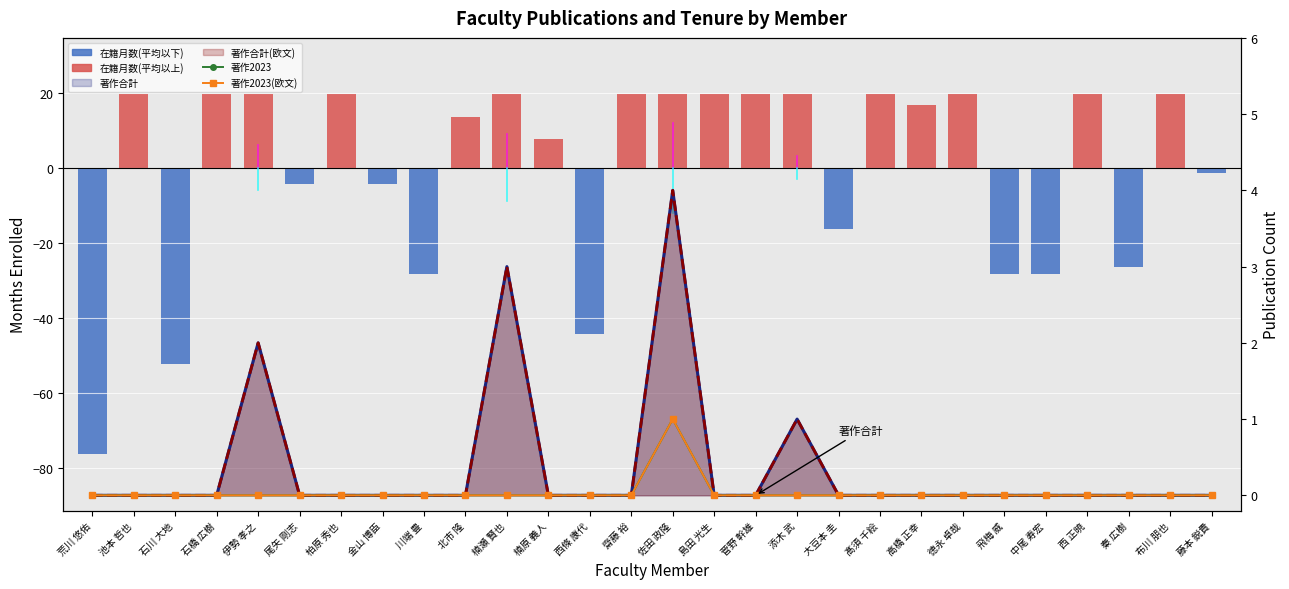

Rank the categories by 著作2023 value from lowest to highest.

荒川 悠佑, 池本 哲也, 石川 大地, 石橋 広樹, 伊勢 孝之, 尾矢 剛志, 柏原 秀也, 金山 博臣, 川端 豊, 北市 隆, 楠瀬 賢也, 楠原 義人, 西條 康代, 齋藤 裕, 島田 光生, 菅野 幹雄, 添木 武, 大豆本 圭, 髙須 千絵, 高橋 正幸, 徳永 卓哉, 飛梅 威, 中尾 寿宏, 西 正暁, 秦 広樹, 布川 朋也, 藤本 鋭貴, 佐田 政隆